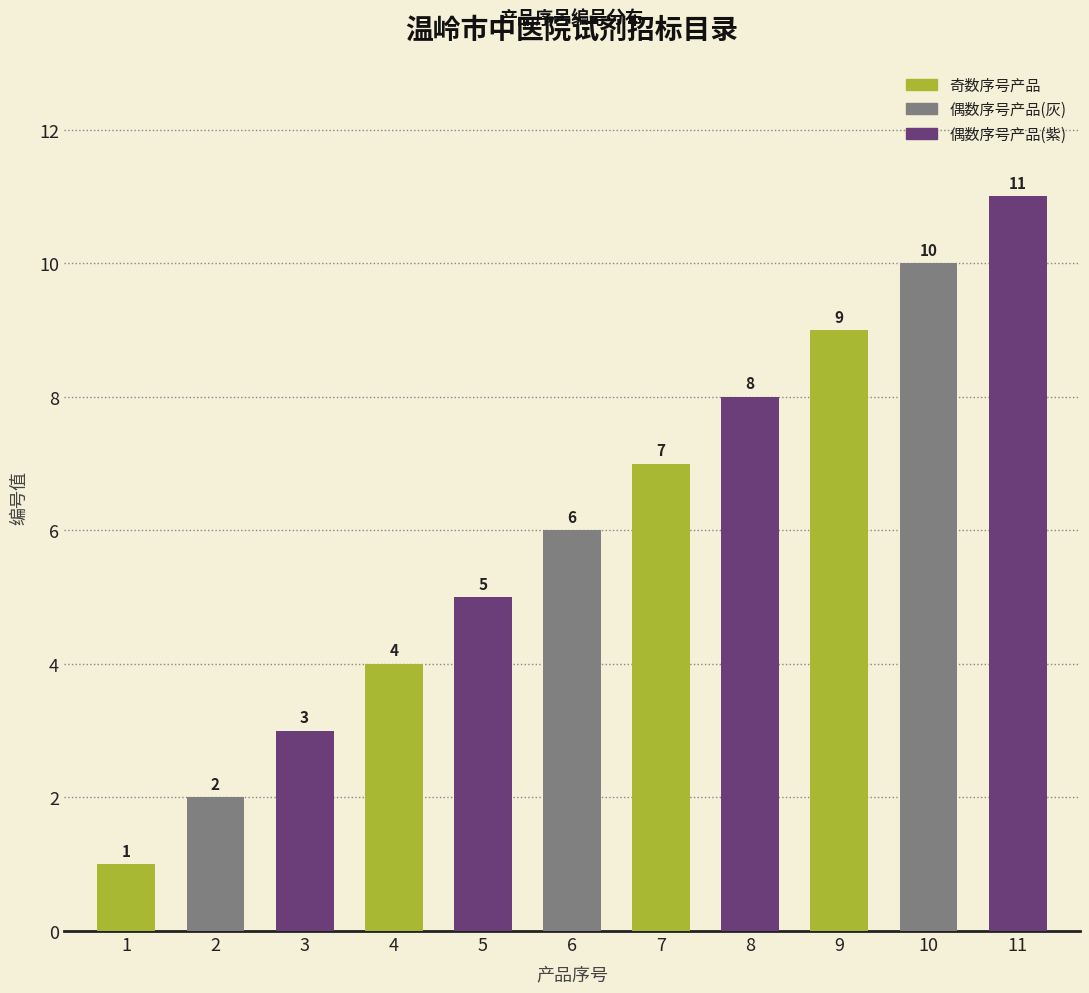

Count the values in the range 3 to 9.

7